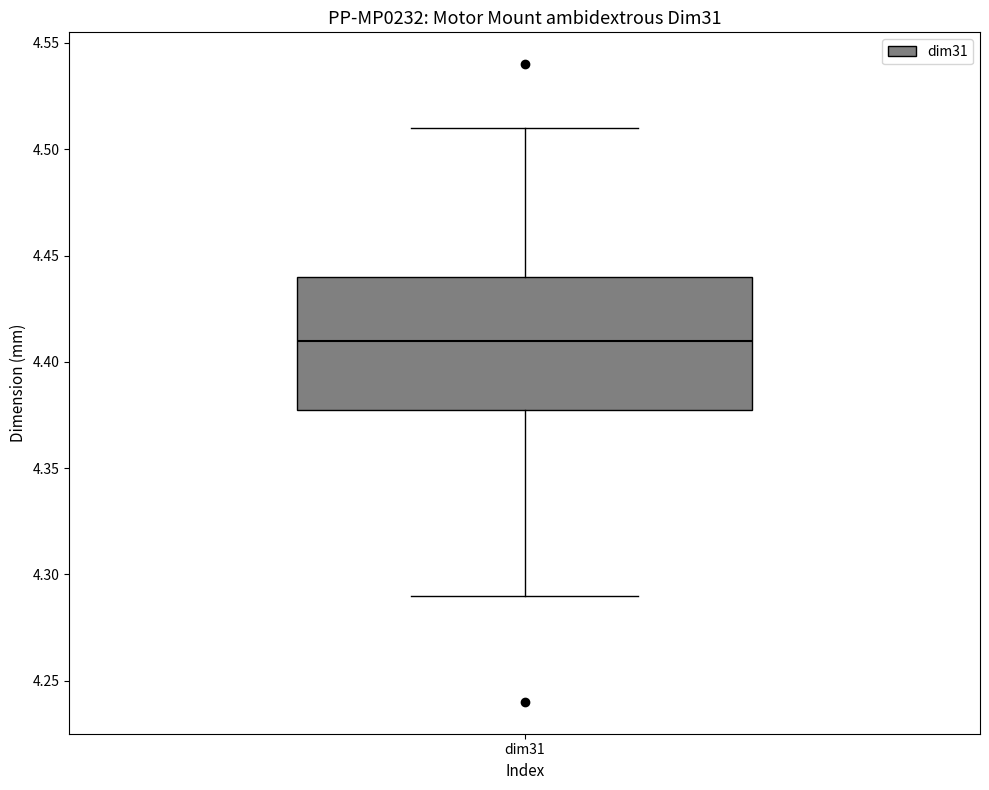

Transcribe this box plot: give where the median line is, the range the box spans, and where the two whiskers end, as read against the y-axis. The values are not printed on the chart, so give them approximately, as read against the axis.

median 4.41, box 4.38 to 4.44, whiskers 4.29 to 4.51